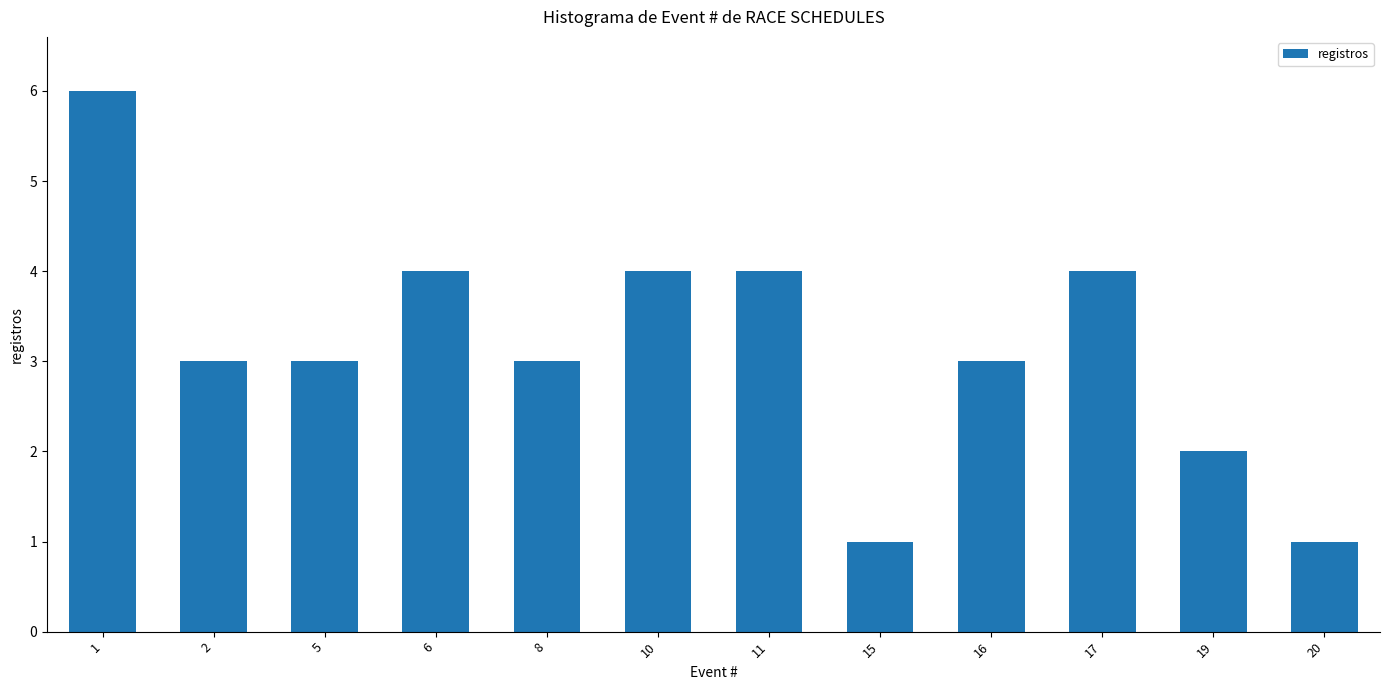

Reading left to right, transcribe all the data shown in this chart.

6	3	3	4	3	4	4	1	3	4	2	1